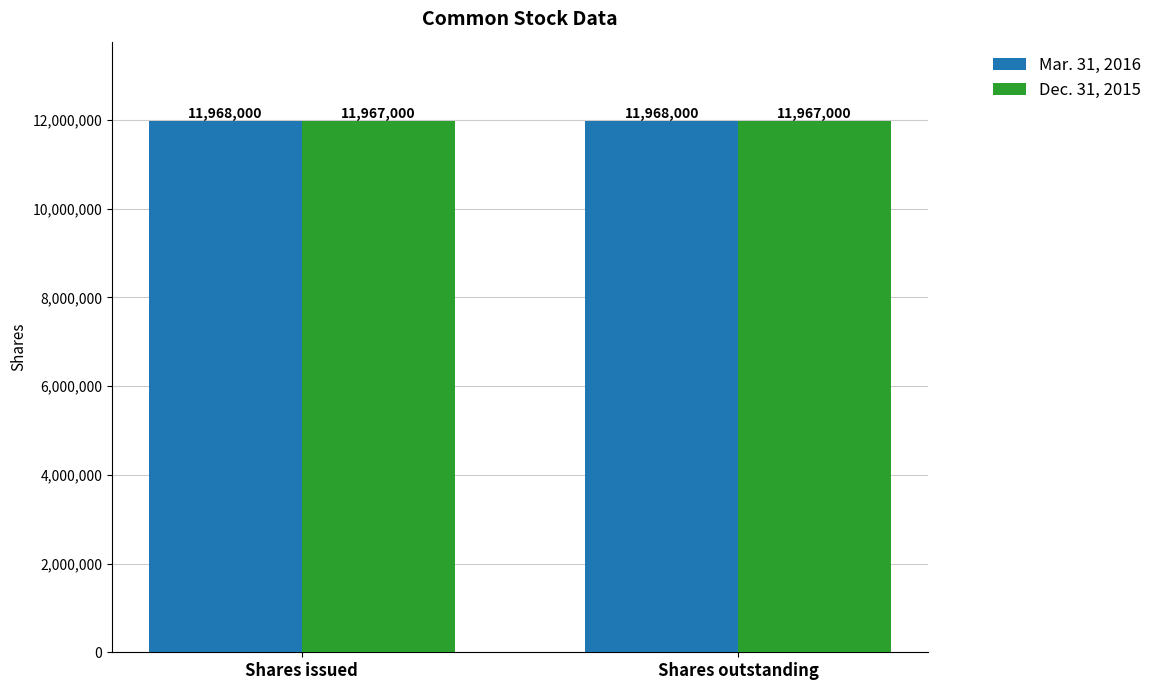

Is it true that Dec. 31, 2015 equals 11967000 at Shares outstanding?

True